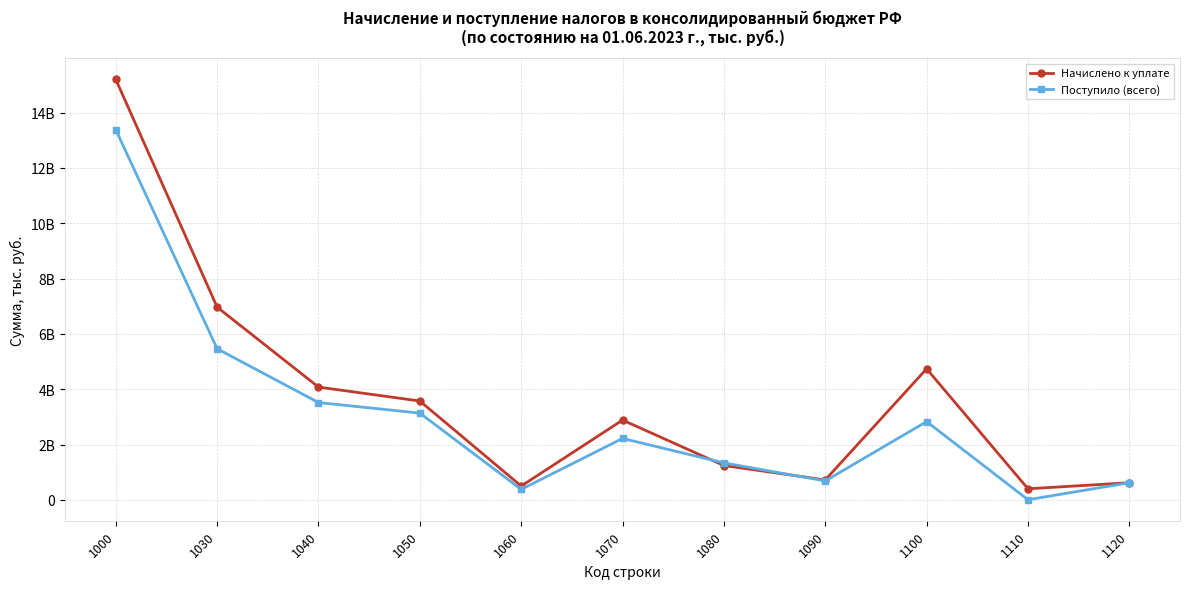

What is the spread (max minus min) of values at 1060?

121636452